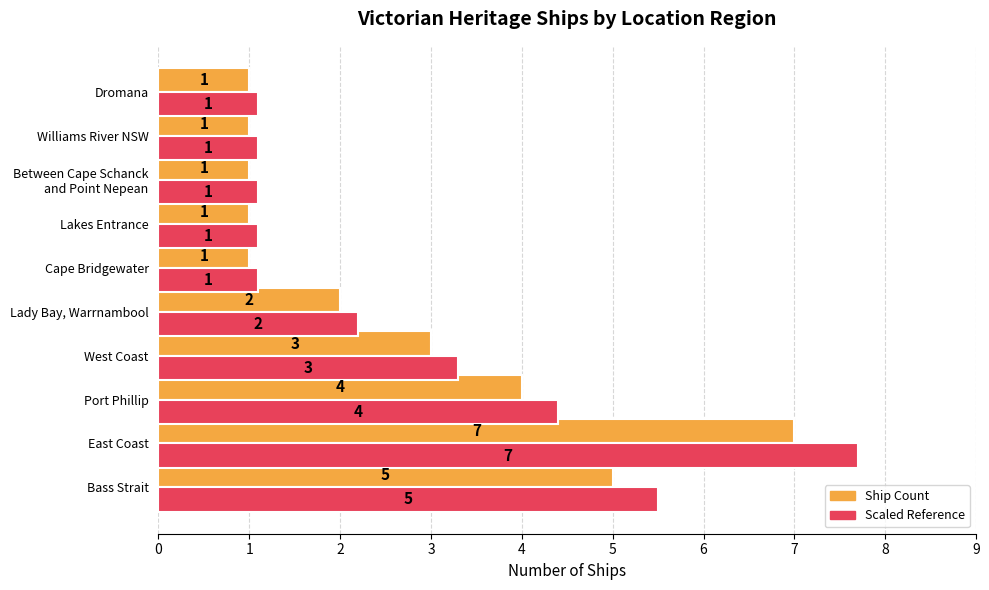

What is the smallest value displayed?

1.0